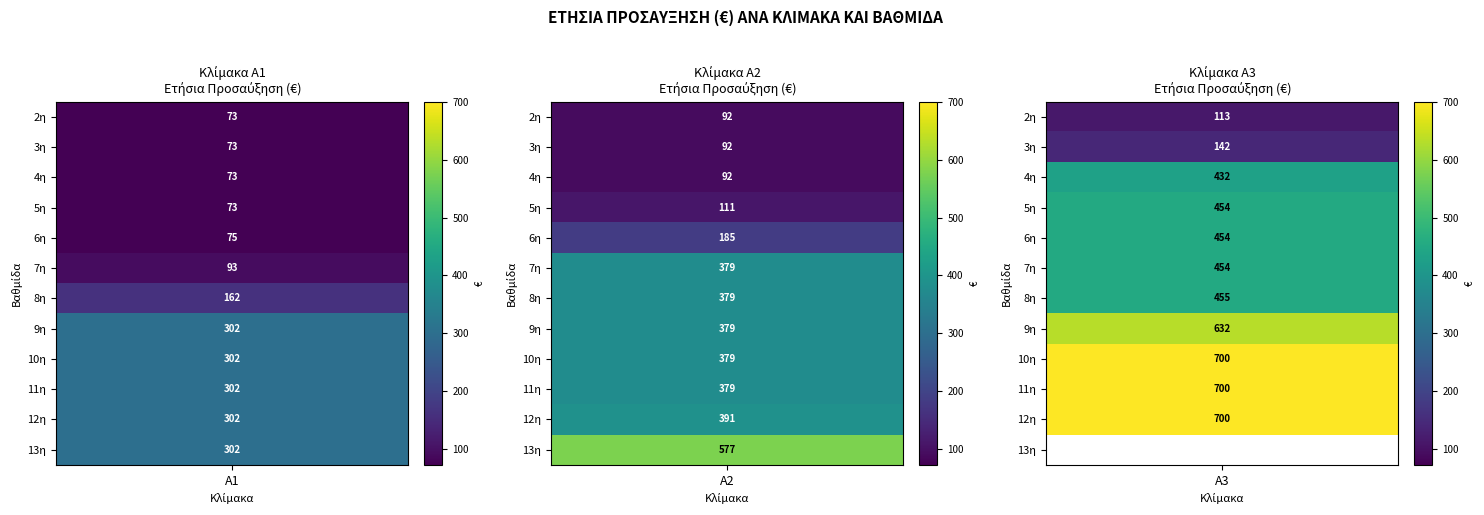

The A3 series shows 171 at 6η. True or false?

False